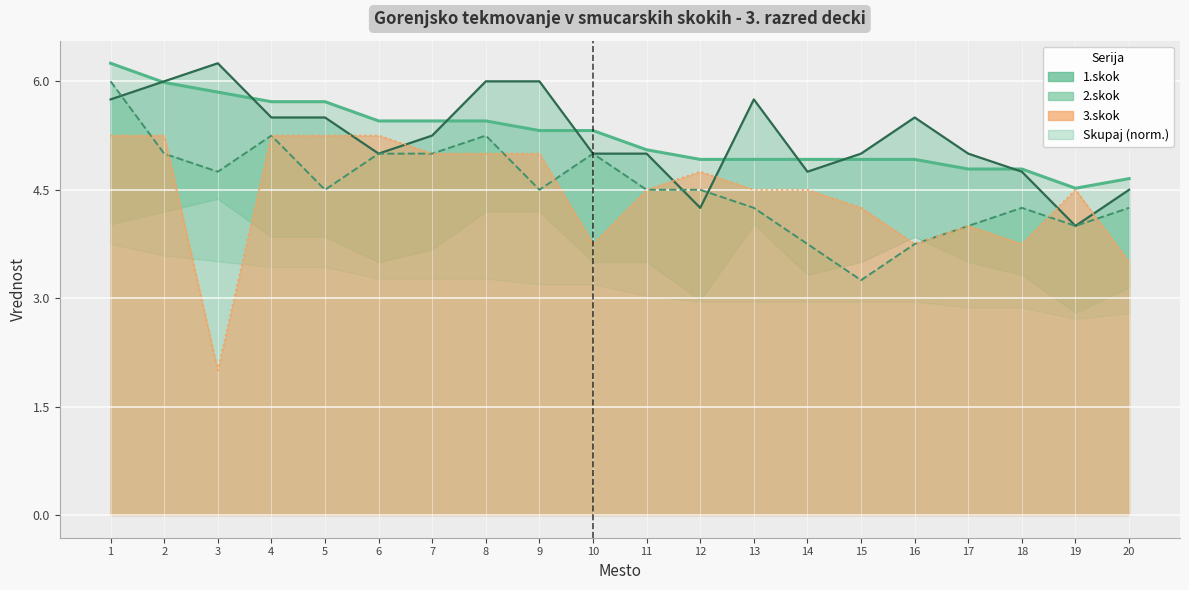

At 10, list the series in order from smallest to largest.

3.skok, 1.skok, 2.skok, Skupaj (norm.)